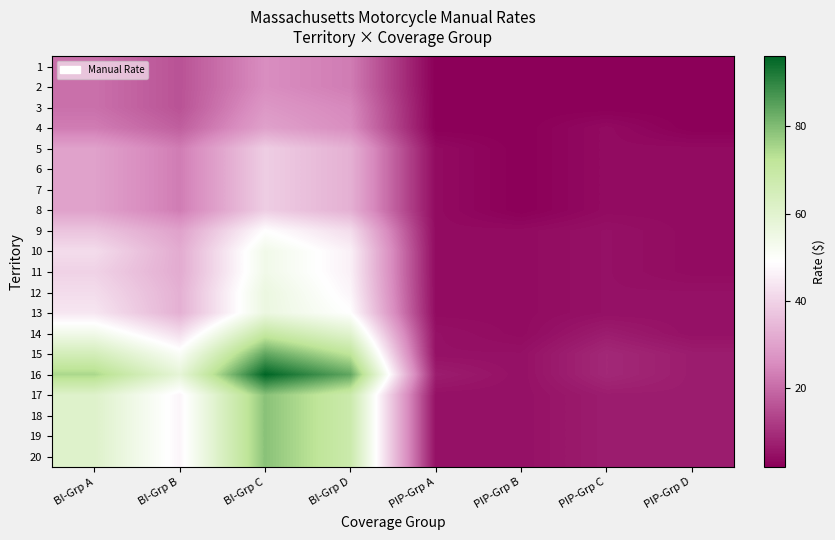

List the series in order of their peak value, highest first.

16, 15, 17, 18, 19, 20, 14, 12, 13, 10, 11, 9, 5, 6, 7, 8, 4, 3, 1, 2